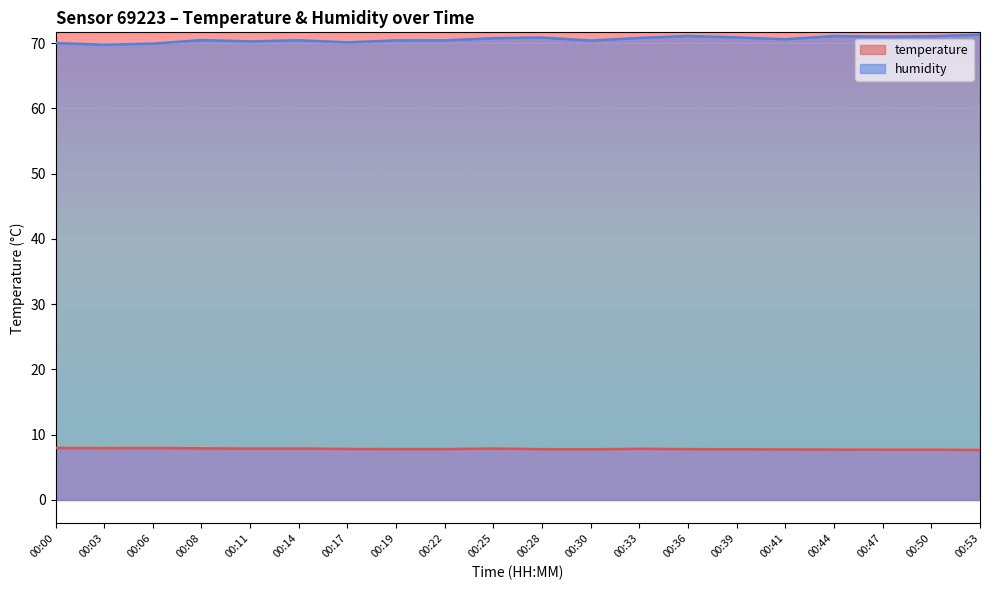

Is the value of temperature at 00:06 greater than the value of humidity at 00:39?

No